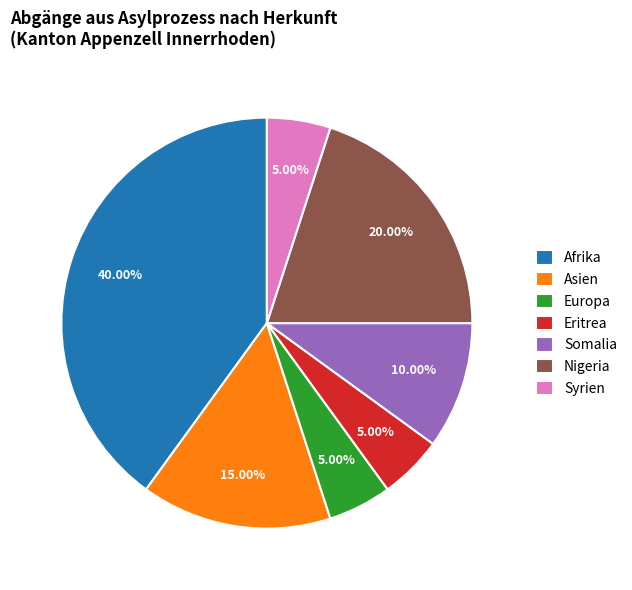

To the nearest percent, what is the difference between the largest and smallest slice percentages?

35%